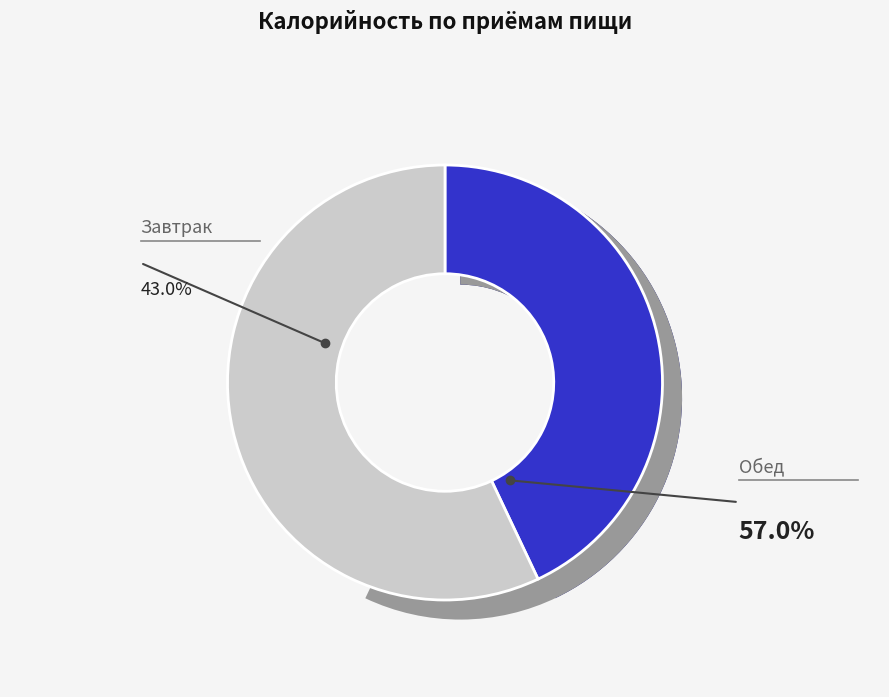

Rank the categories by value from highest to lowest.

Обед, Завтрак